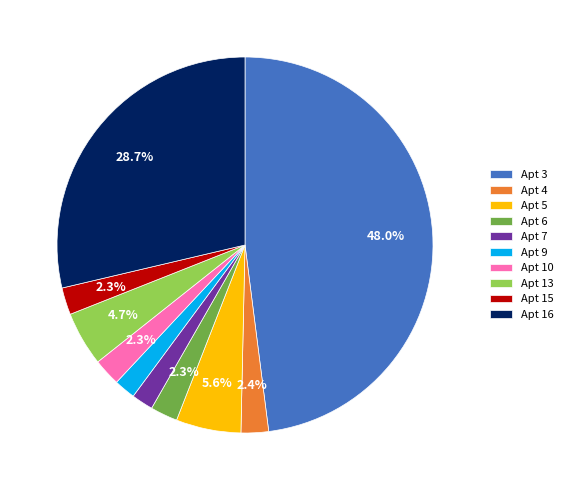

Is there a majority slice in this chart?

No